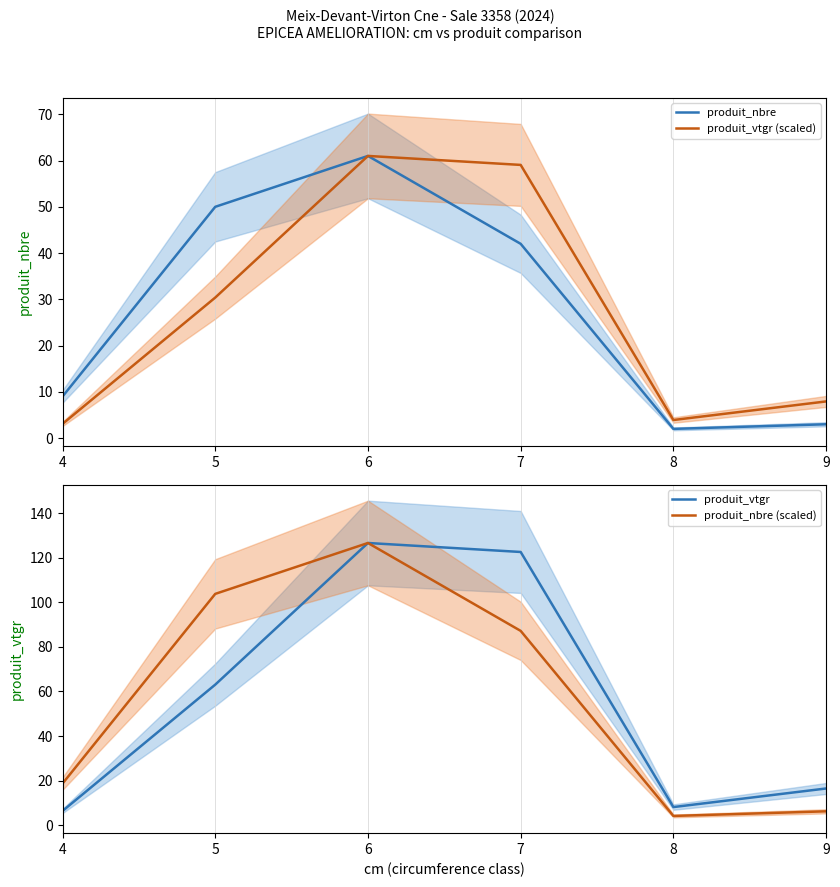

What is the difference between the produit_nbre (scaled) values at 8 and 7?

83.0